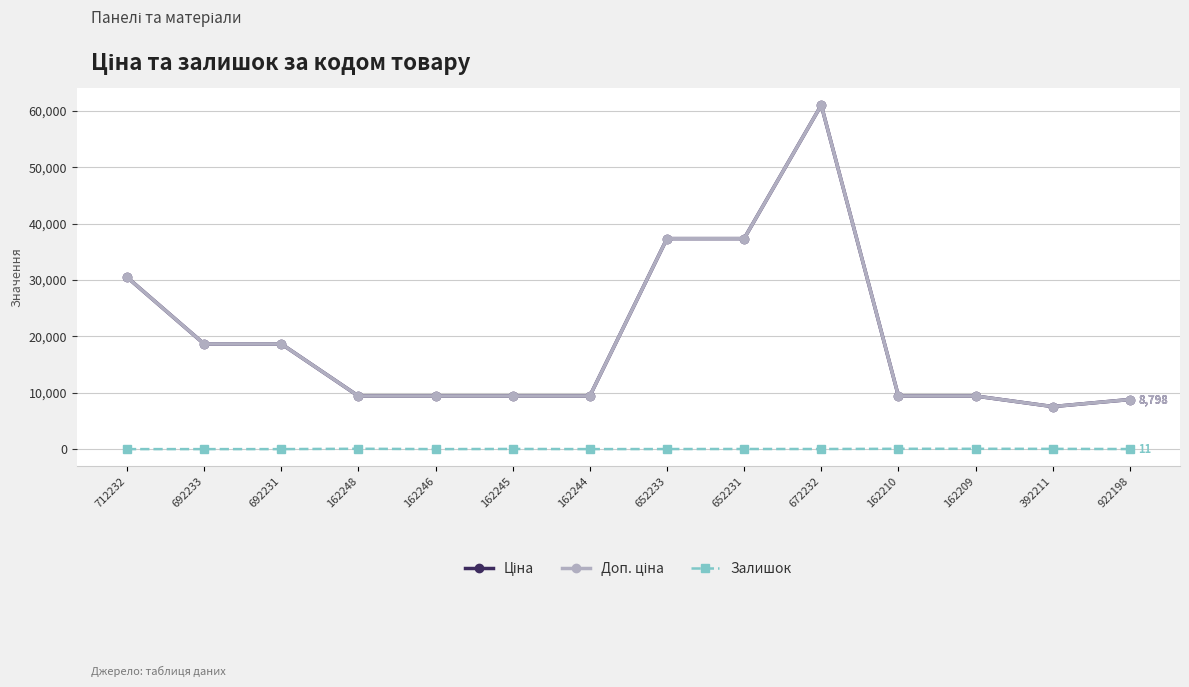

Is this an area chart (filled region under the line)?

No